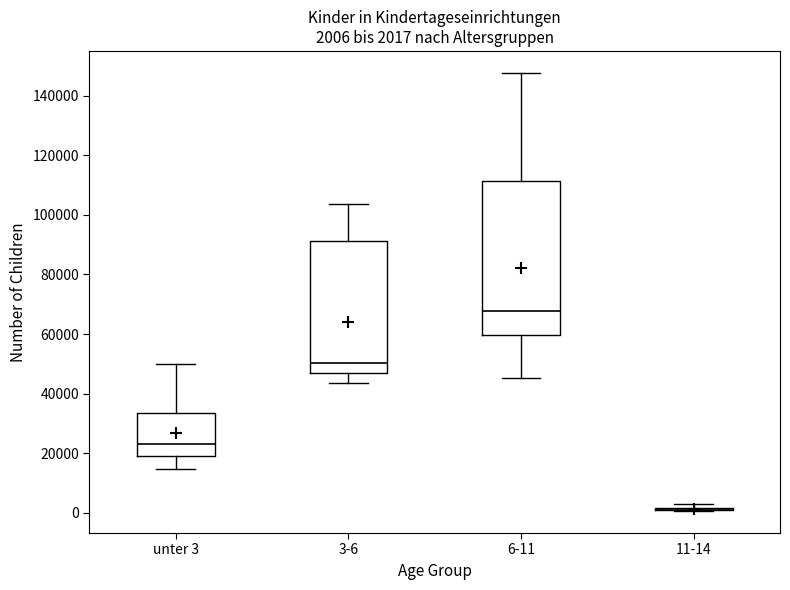

Comparing the boxes themselves (not the whiskers), which one is the tallest?

6-11